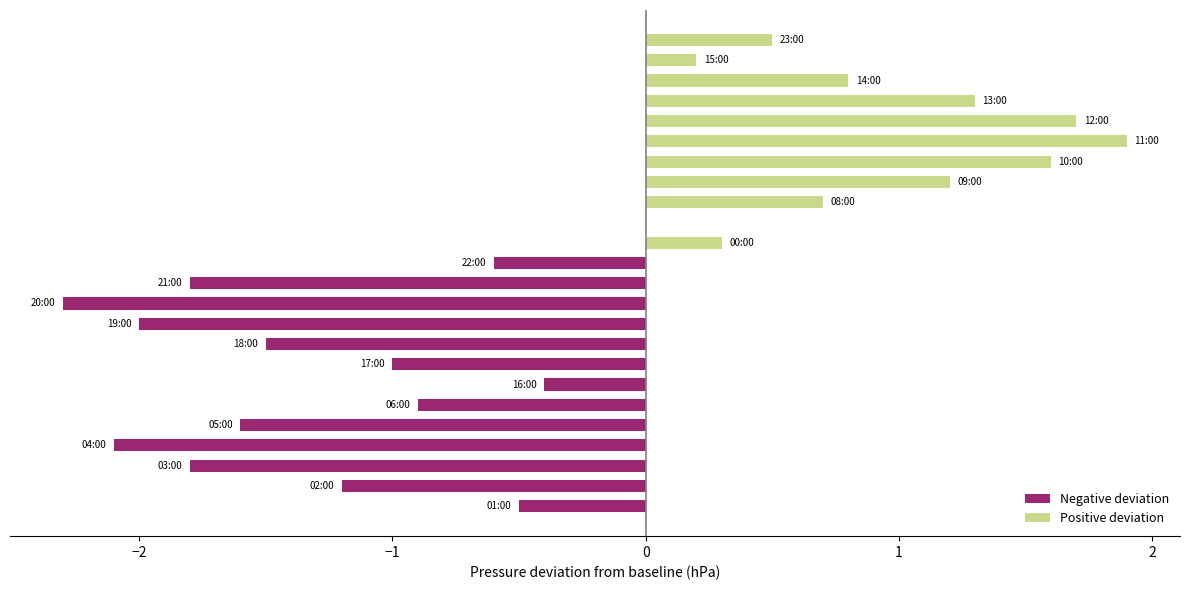

What is the maximum value for Negative deviation?

-0.4